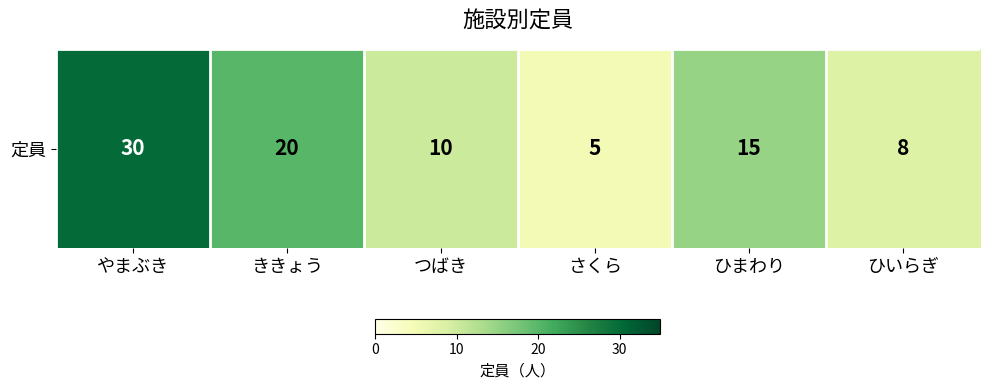

Is it true that the value at やまぶき is 30?

True